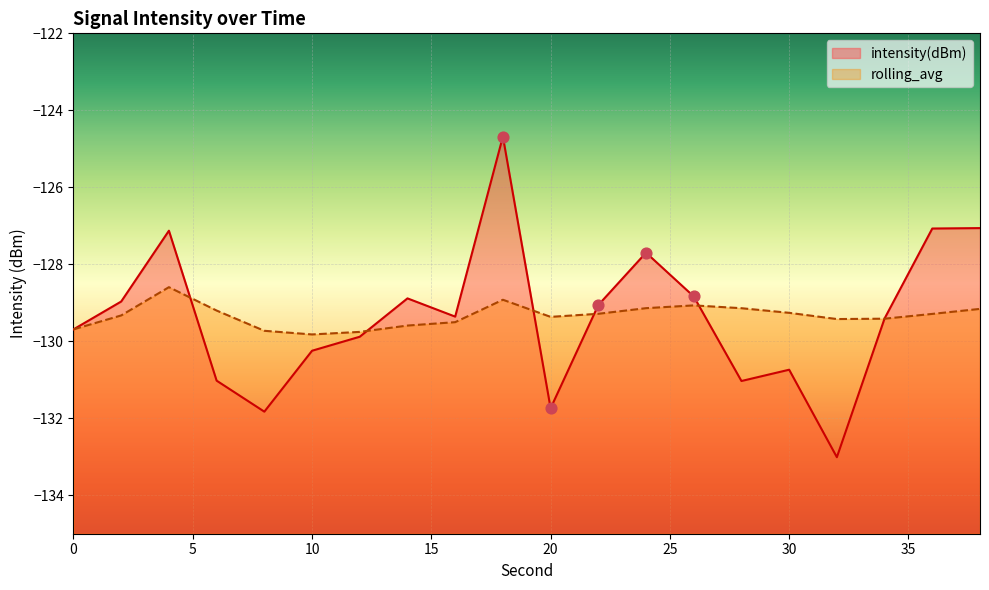

At how many categories does at least one series exceed -128?

5